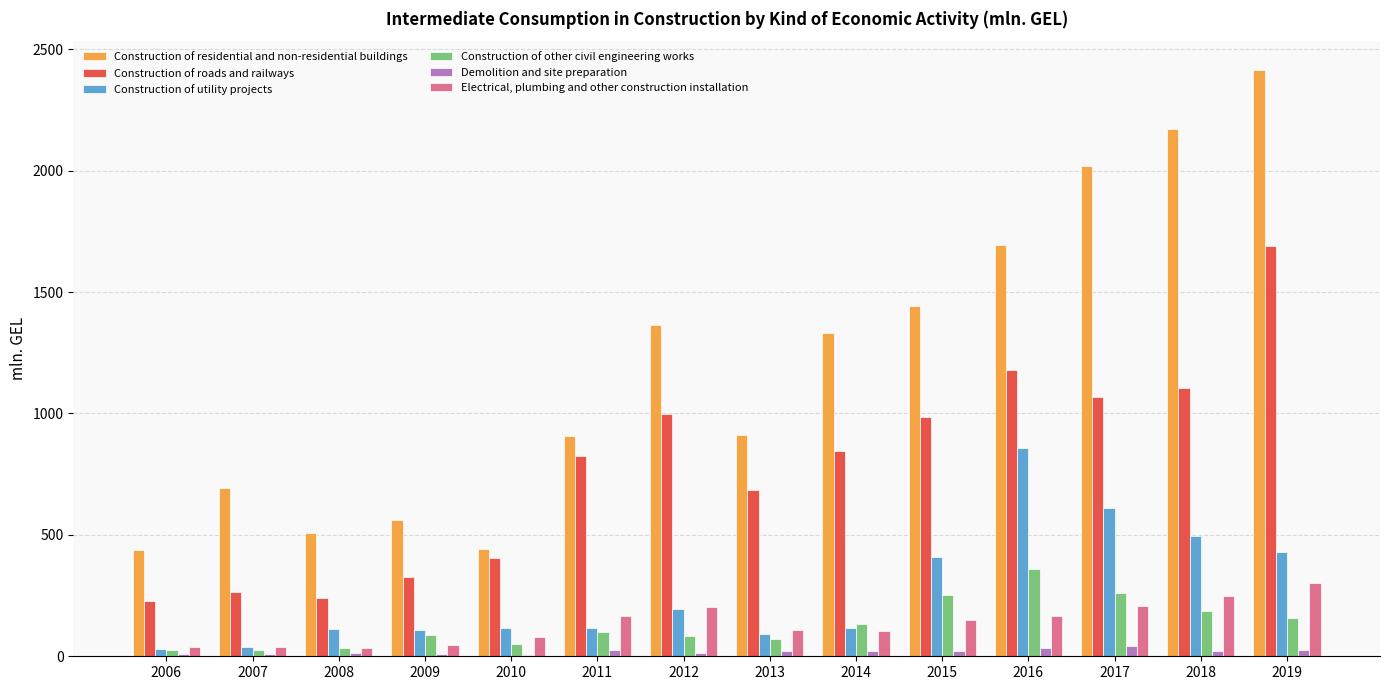

Is it true that Construction of utility projects equals 1500.9 at 2016?

False